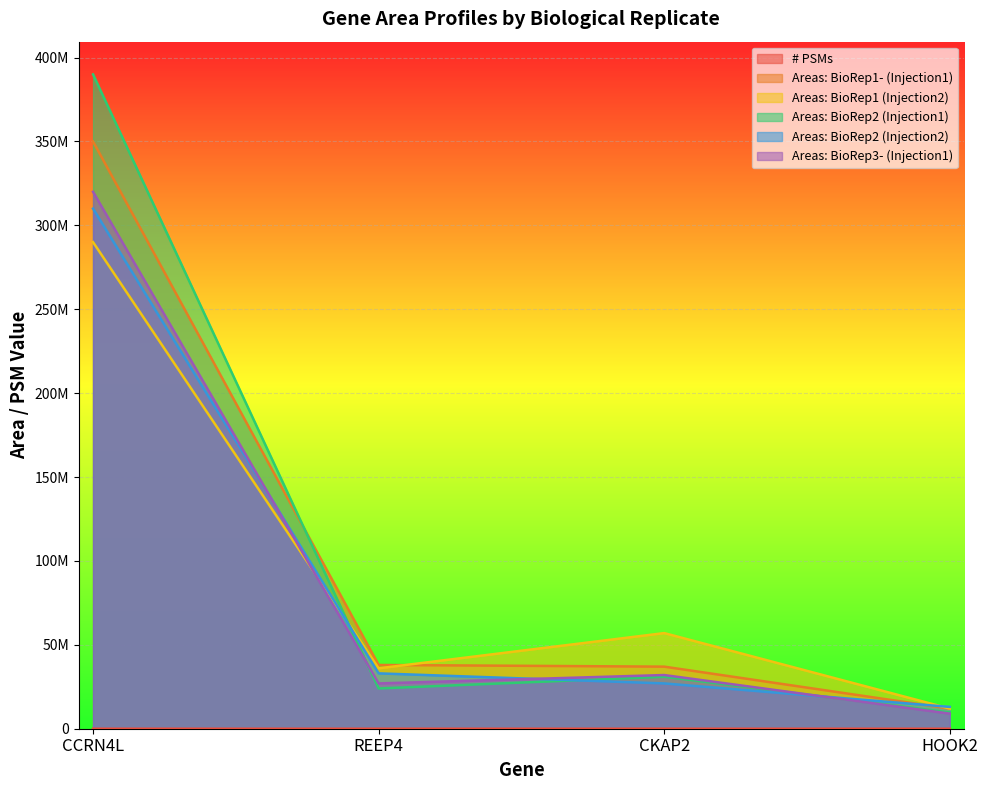

What is the sum of all Areas: BioRep3- (Injection1) values?

388000000